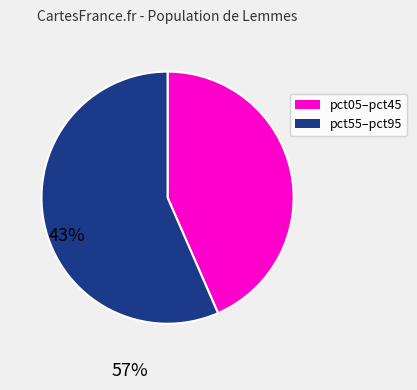

Is there any slice that represents more than half of the pie?

Yes